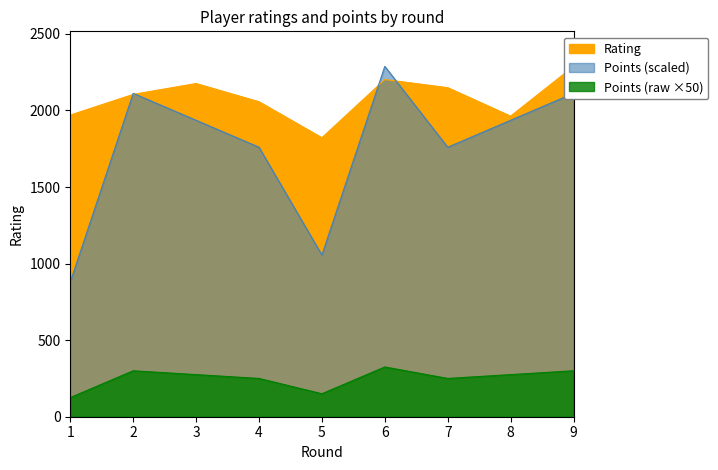

What is the maximum value for Points?

2288